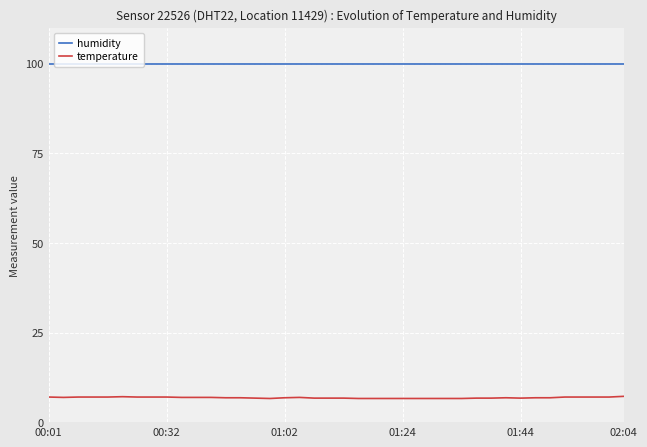

List the series in order of their peak value, lowest first.

temperature, humidity